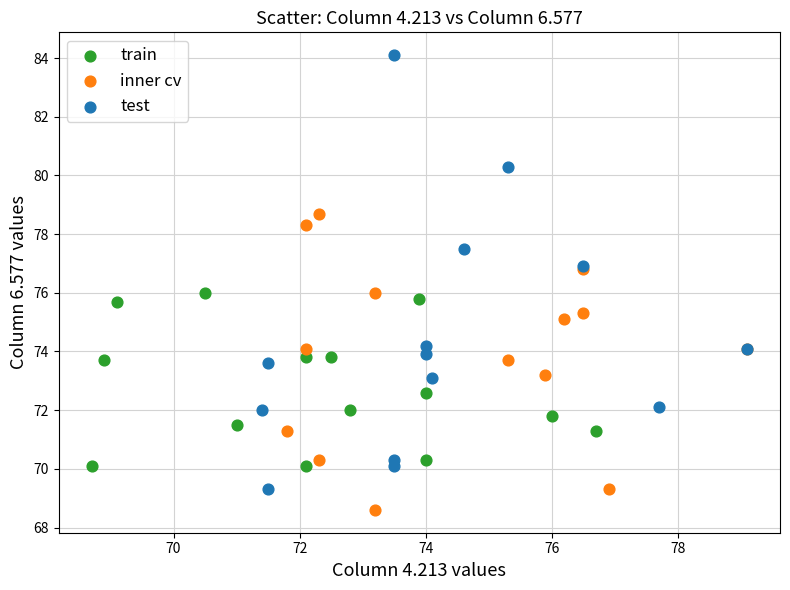

Which series contains the lowest Y value?

inner cv